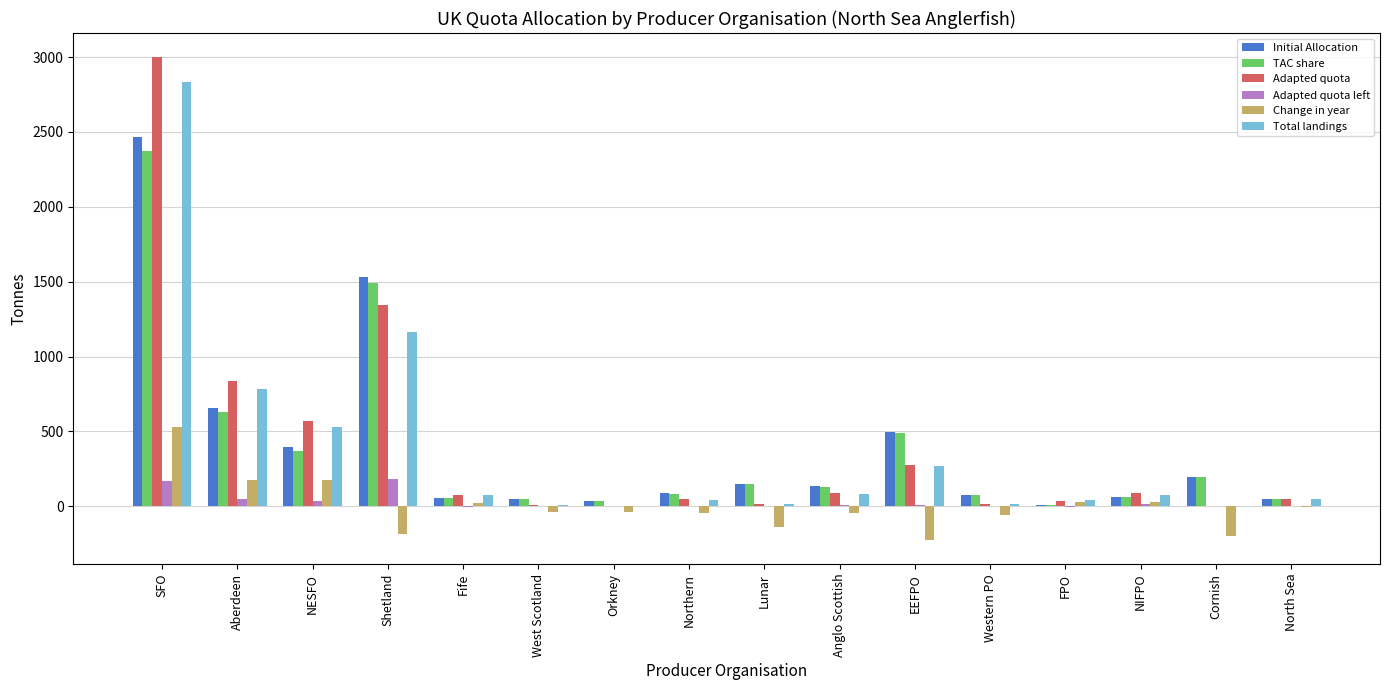

What is the total value across all series at Aberdeen?

3140.7